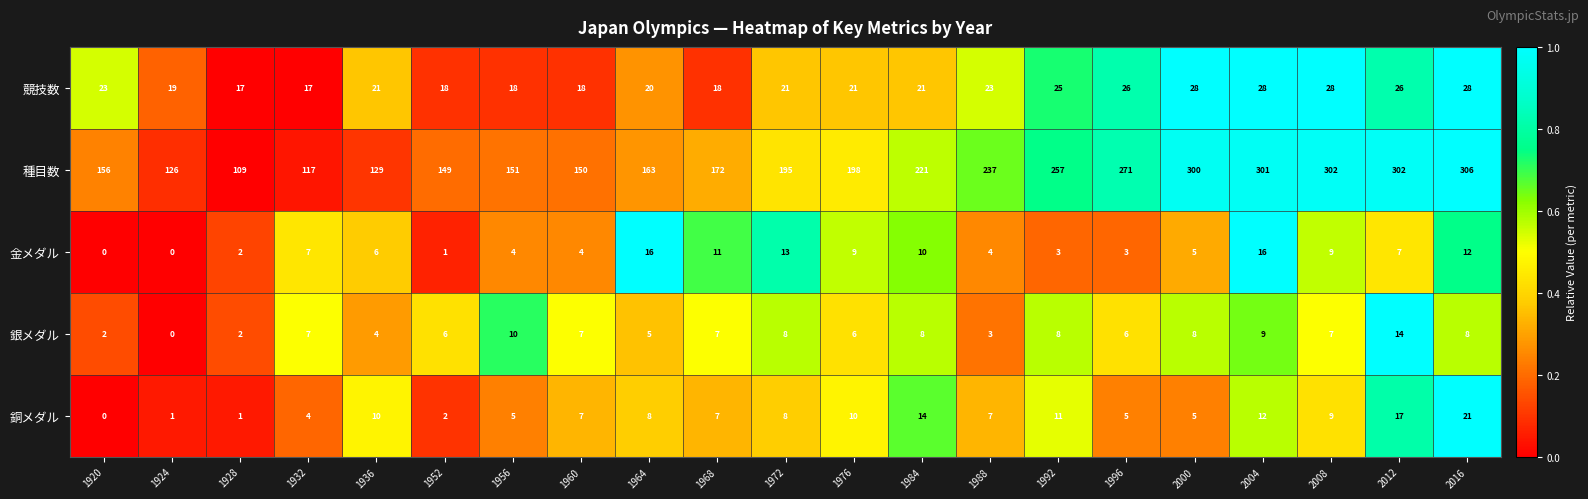

What is the sum of all 金メダル values?

142